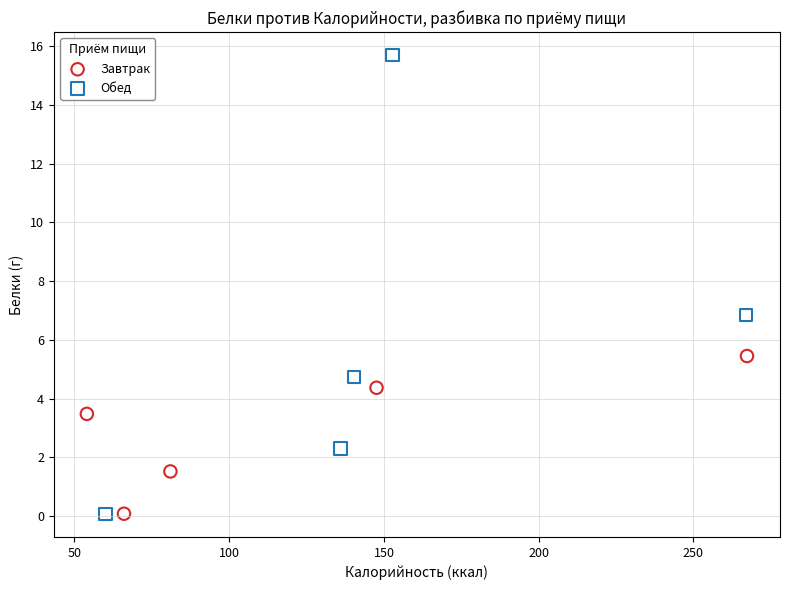

Which series contains the highest Y value?

Обед